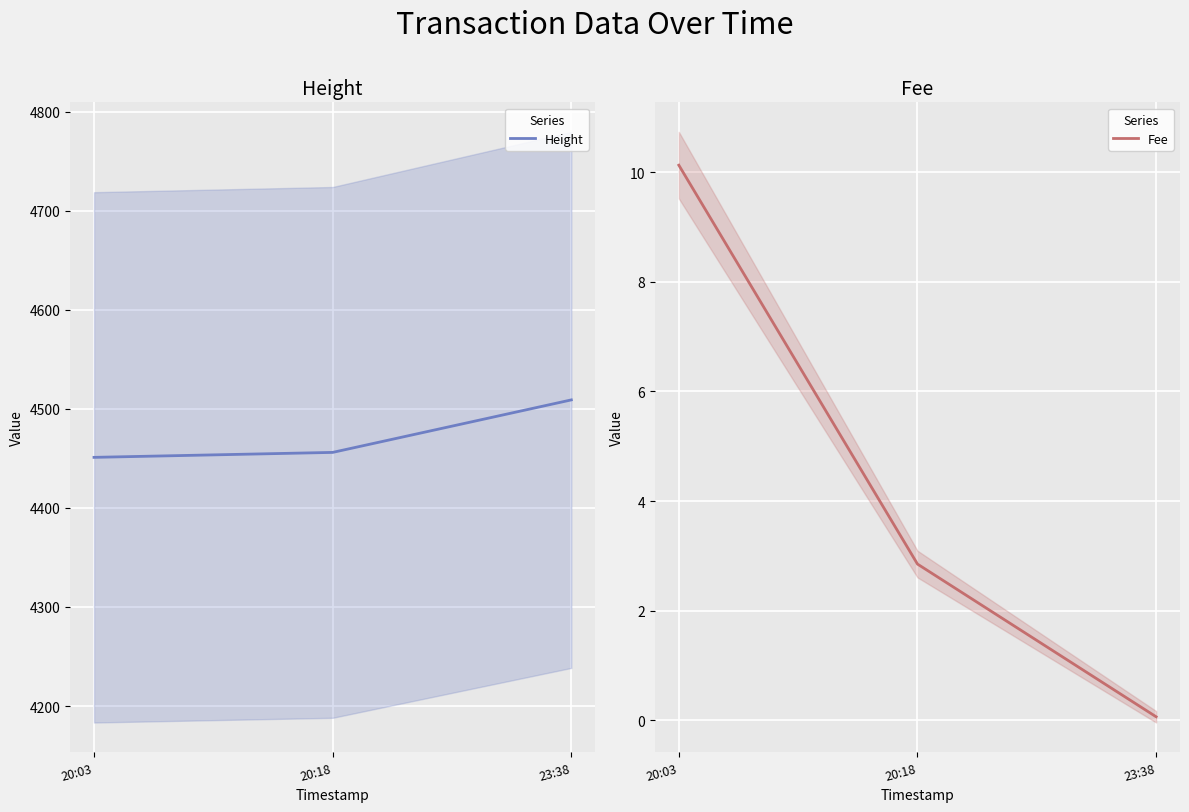

Reading right to left, transcribe all the data shown in this chart.

Height: 4509.0	4456.0	4451.0
Fee: 0.1	2.9	10.1